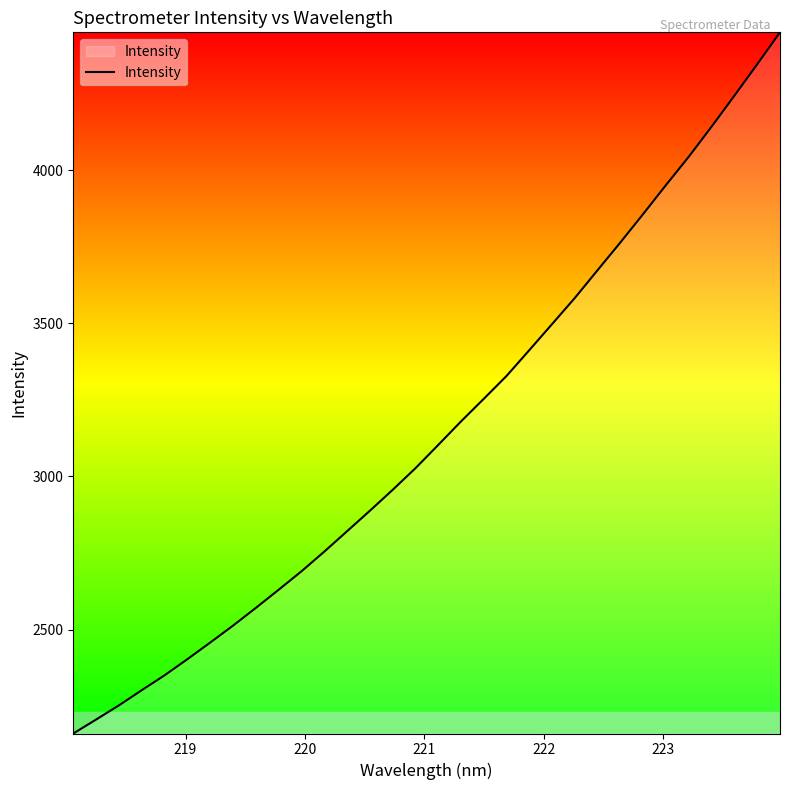

What is the difference between the maximum and minimum values?

2290.2